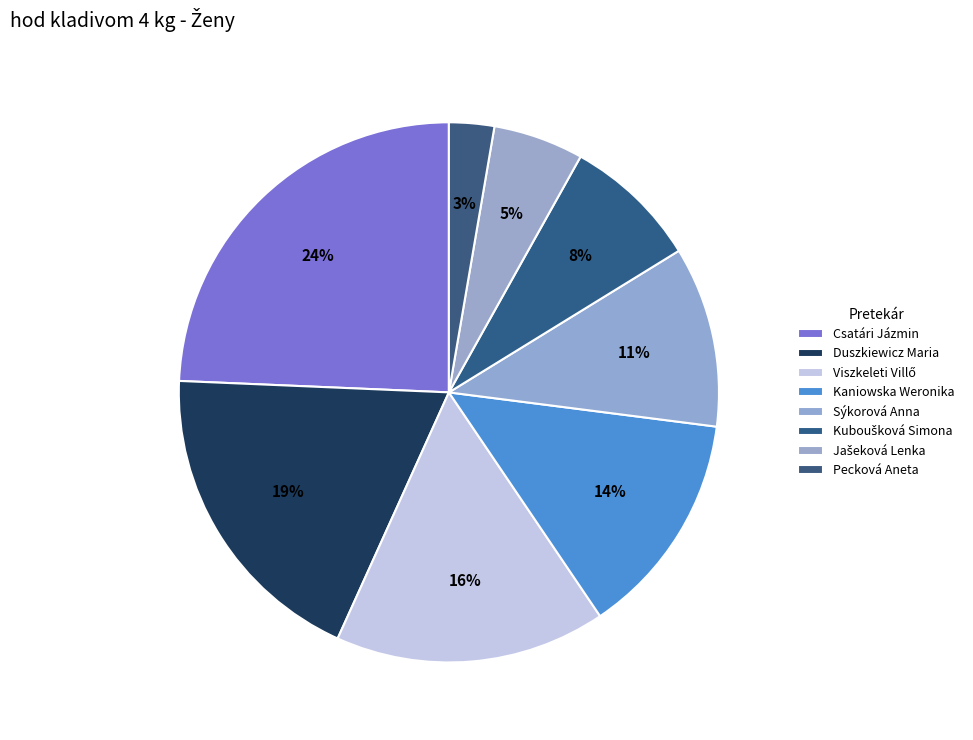

What percentage do Kaniowska Weronika and Sýkorová Anna together represent?

24.3%